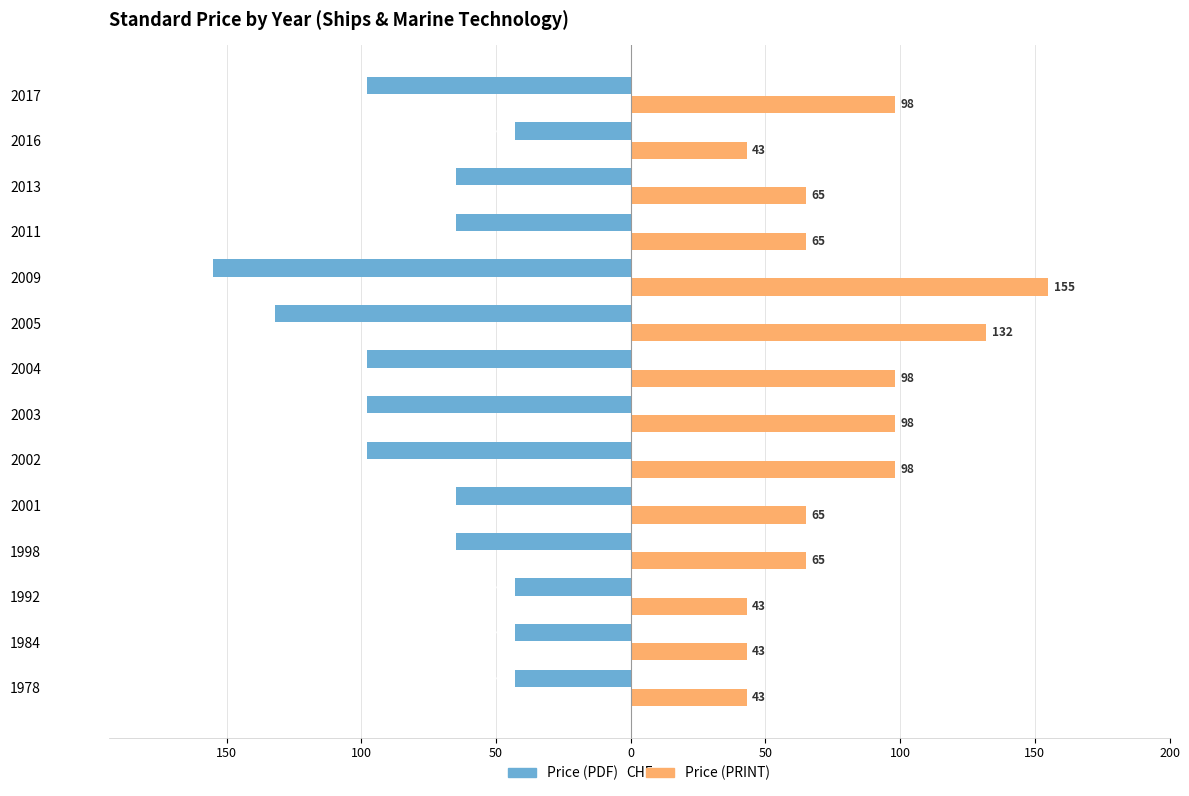

What are all the series names shown in the legend?

Price (PDF), Price (PRINT)